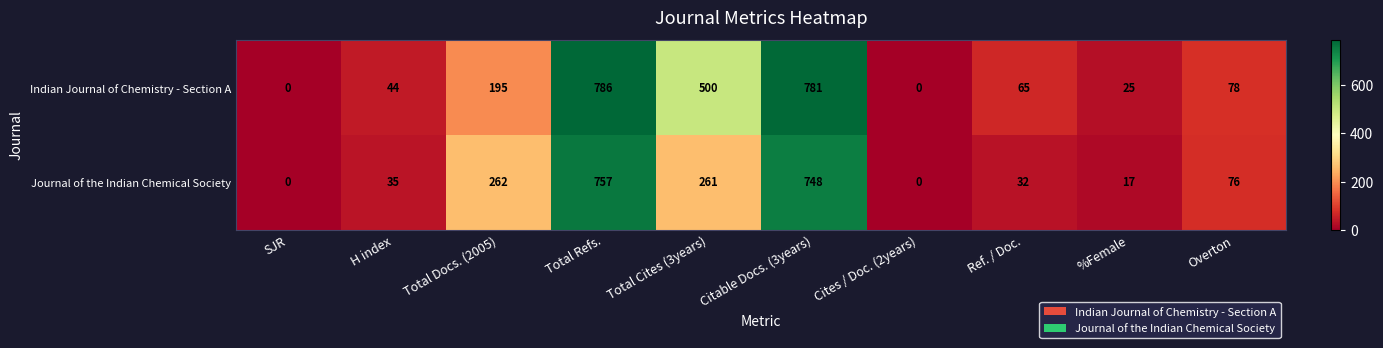

Reading right to left, extract all data points from this chart.

Indian Journal of Chemistry - Section A: Overton=78	%Female=25	Ref. / Doc.=65	Cites / Doc. (2years)=0	Citable Docs. (3years)=781	Total Cites (3years)=500	Total Refs.=786	Total Docs. (2005)=195	H index=44	SJR=0
Journal of the Indian Chemical Society: Overton=76	%Female=17	Ref. / Doc.=32	Cites / Doc. (2years)=0	Citable Docs. (3years)=748	Total Cites (3years)=261	Total Refs.=757	Total Docs. (2005)=262	H index=35	SJR=0